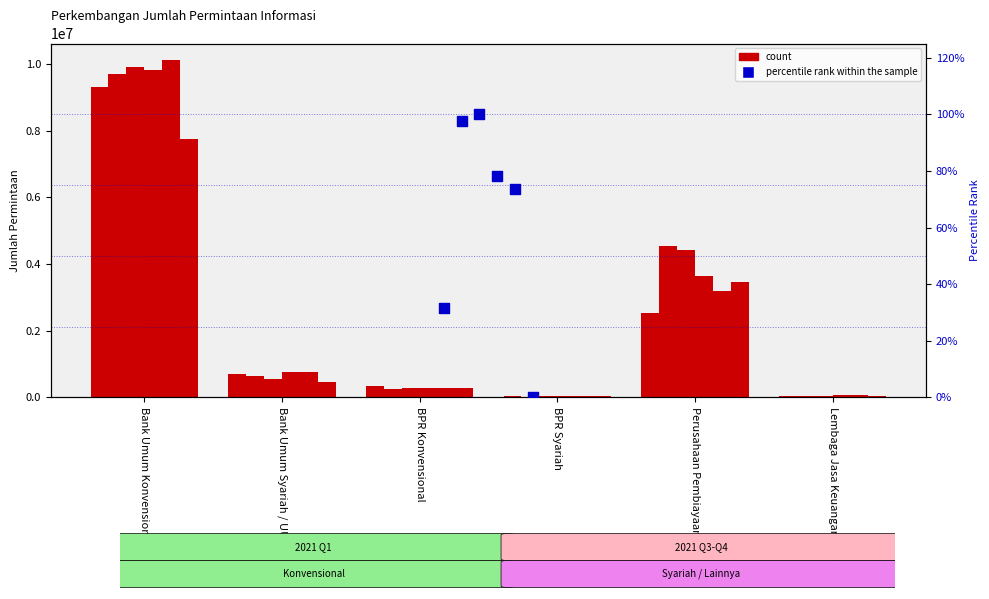

Is the value of Jul-21 at BPR Konvensional greater than the value of Aug-21 at Bank Umum Syariah / UUS?

No